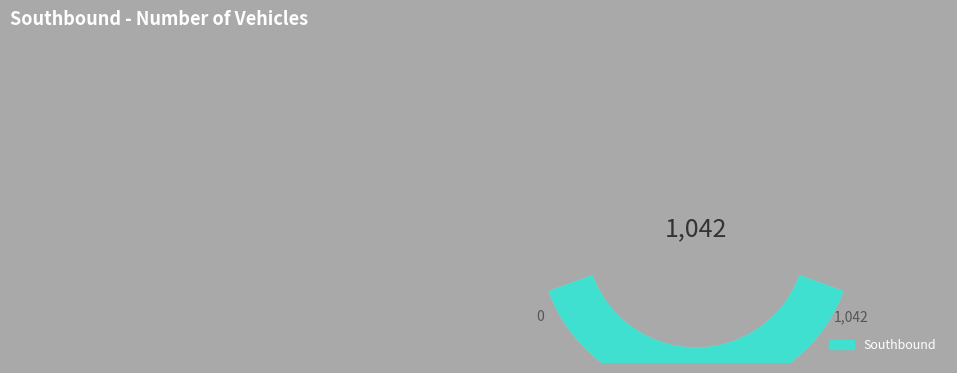

Is there a majority slice in this chart?

No